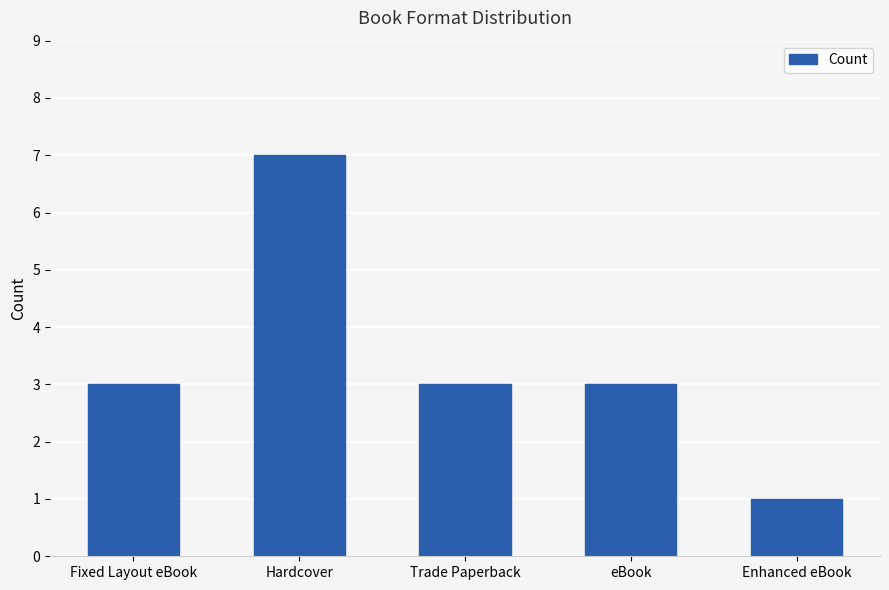

What is the label of the 2nd bar from the left?

Hardcover